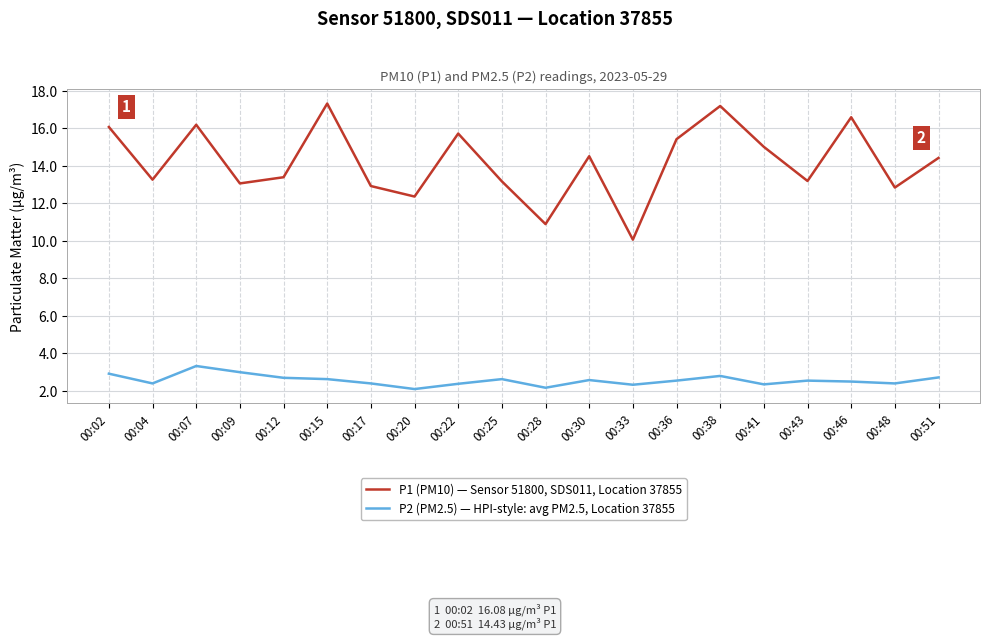

What is the highest value of the P2 (PM2.5) — HPI-style: avg PM2.5, Location 37855 series?

3.3